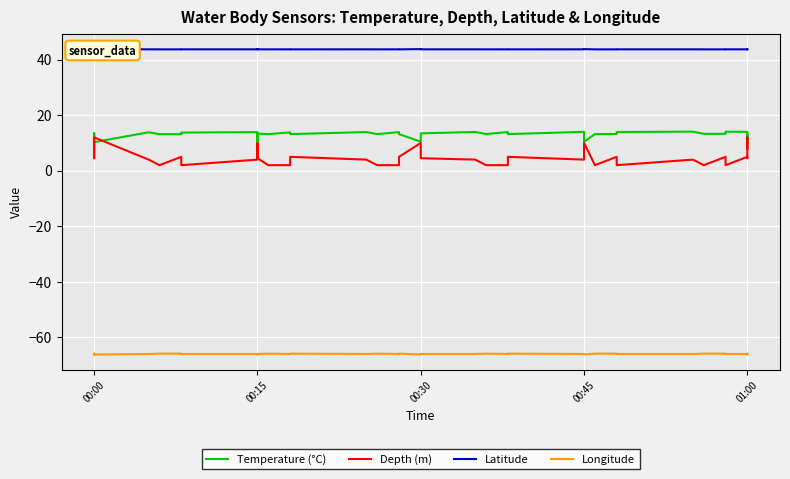

What is the sum of all Depth (m) values?

200.5